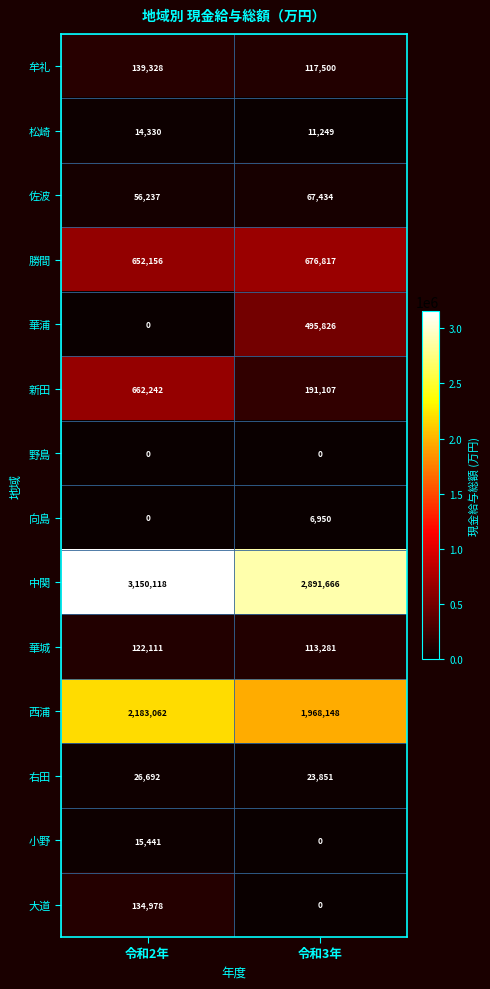

List the labels in order of 華浦 value, smallest first.

令和2年, 令和3年